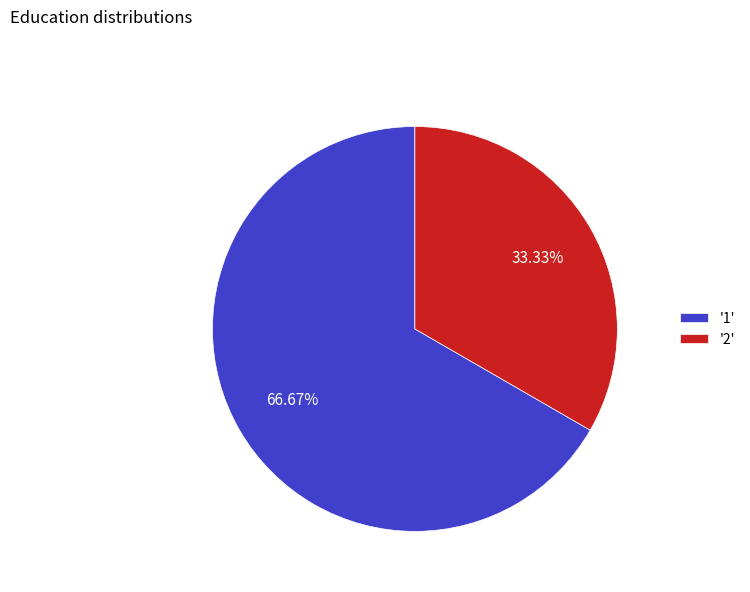

Is there any slice that represents more than half of the pie?

Yes